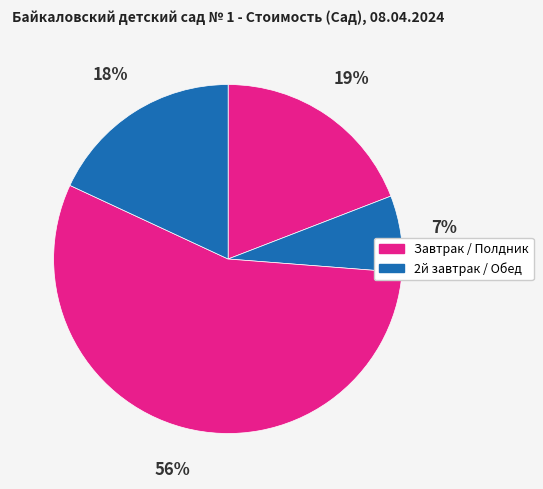

Count the number of slices in the pie.

4